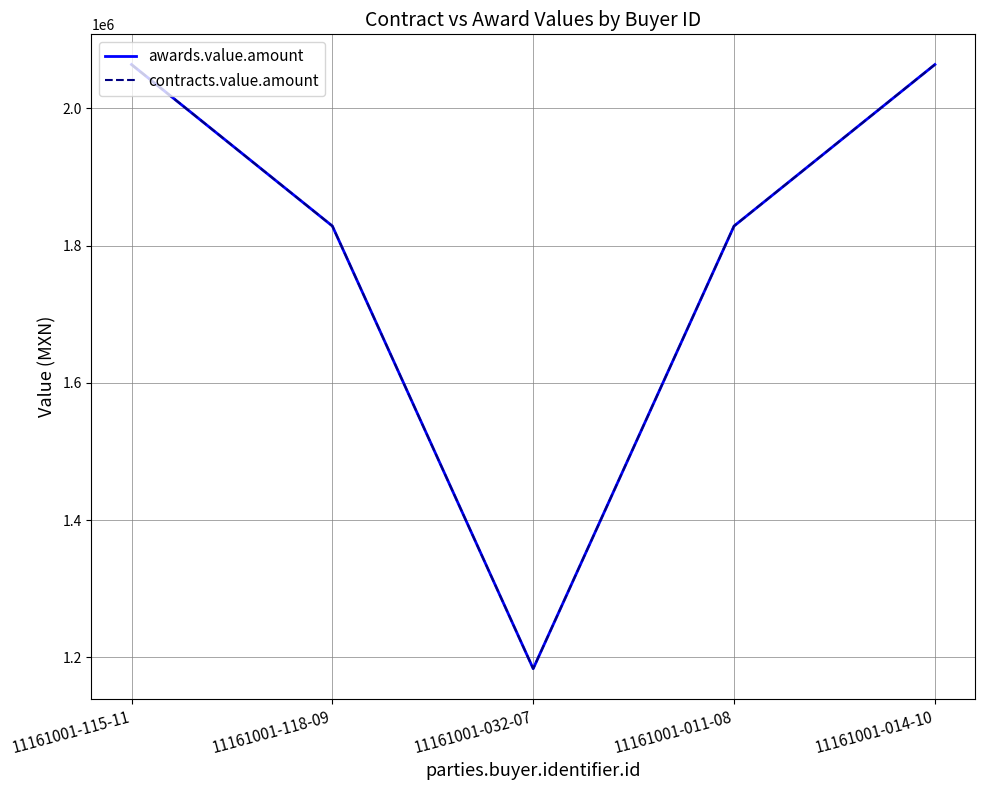

Is the value of awards.value.amount at 11161001-115-11 greater than the value of contracts.value.amount at 11161001-118-09?

Yes